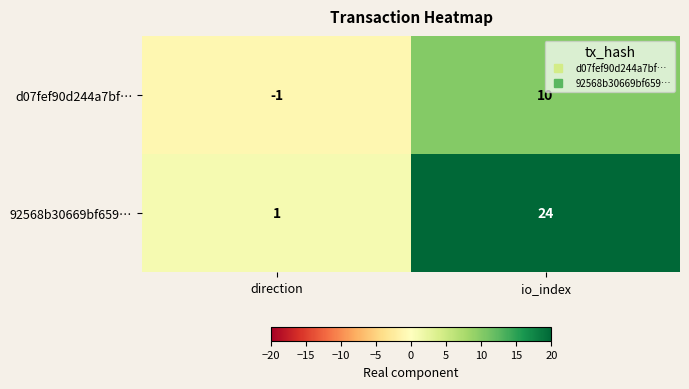

Which series has the largest range (max minus min)?

92568b30669bf659…